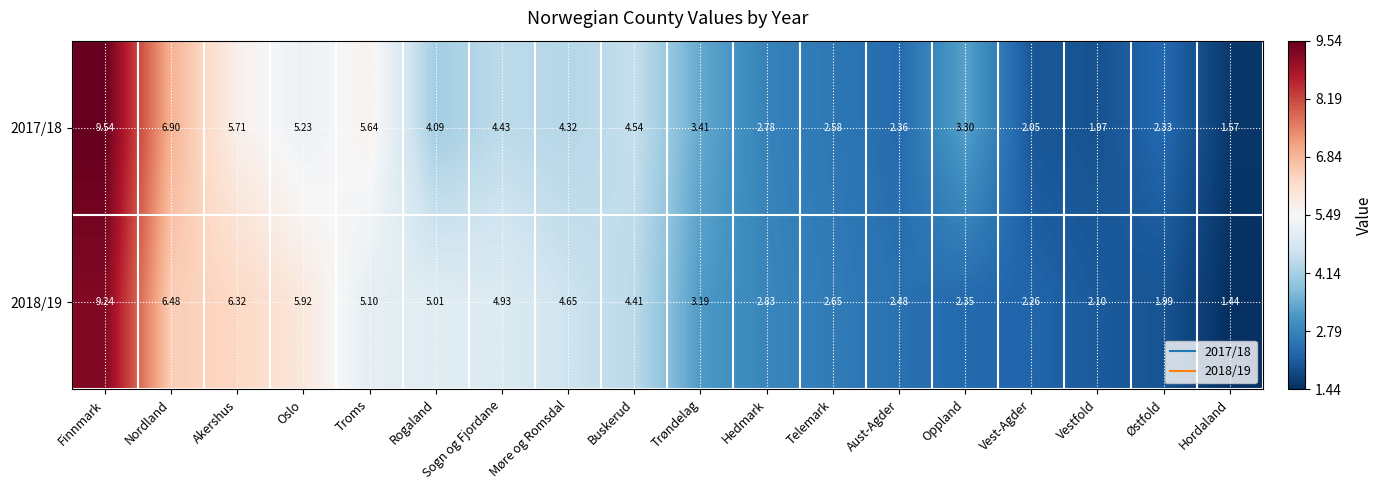

Which category has the highest value across all series?

Finnmark